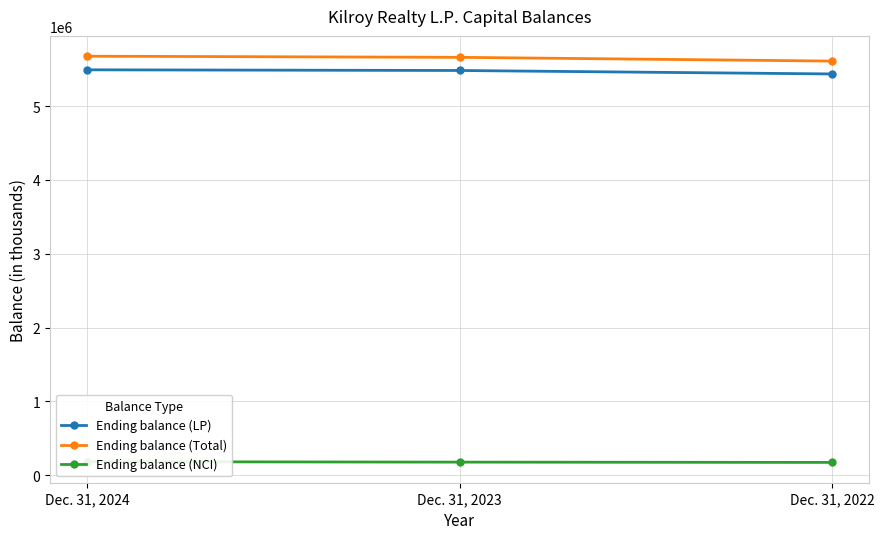

Which series has the largest range (max minus min)?

Ending balance (Total)